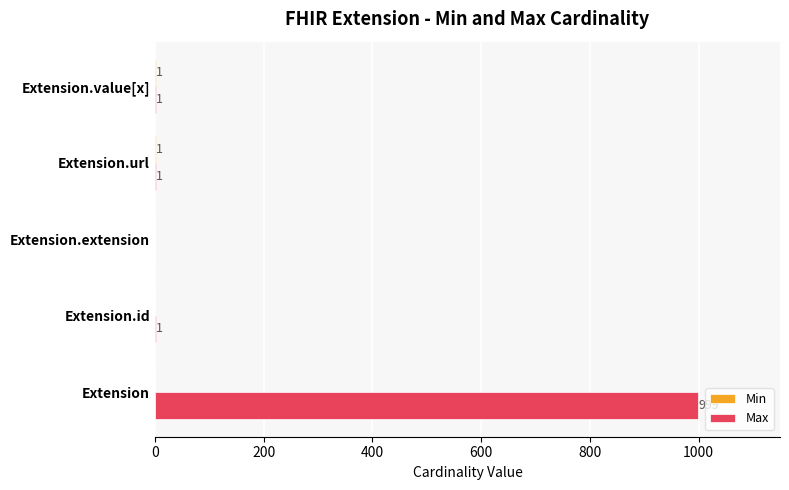

At which category is the sum across all series the highest?

Extension